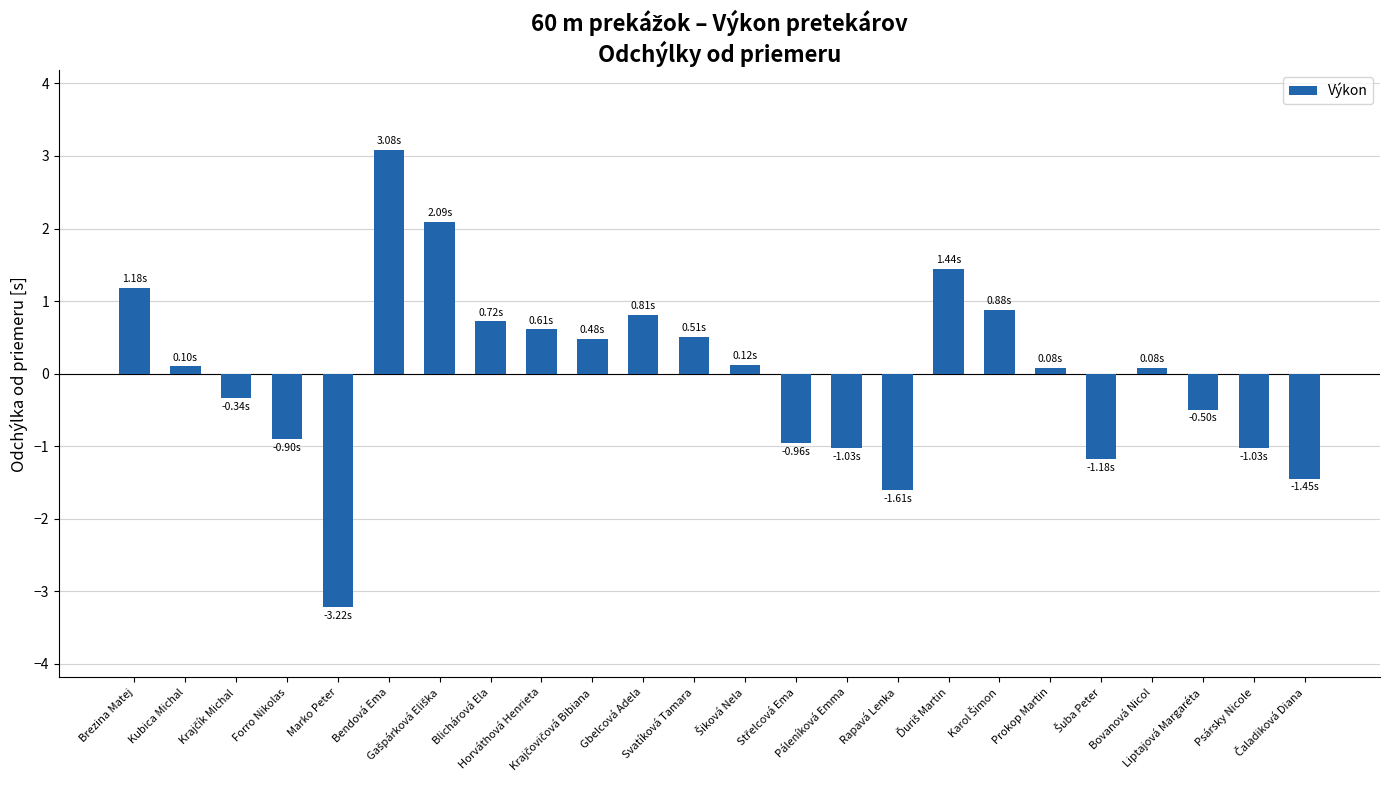

What is the difference between the second highest and second lowest values?

3.7